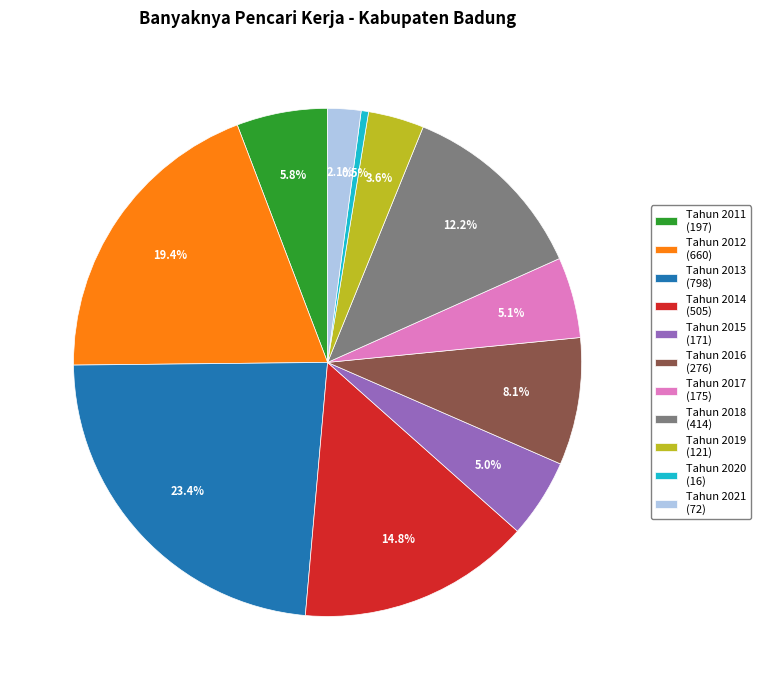

True or false: Tahun 2014 accounts for 3% of the total.

False